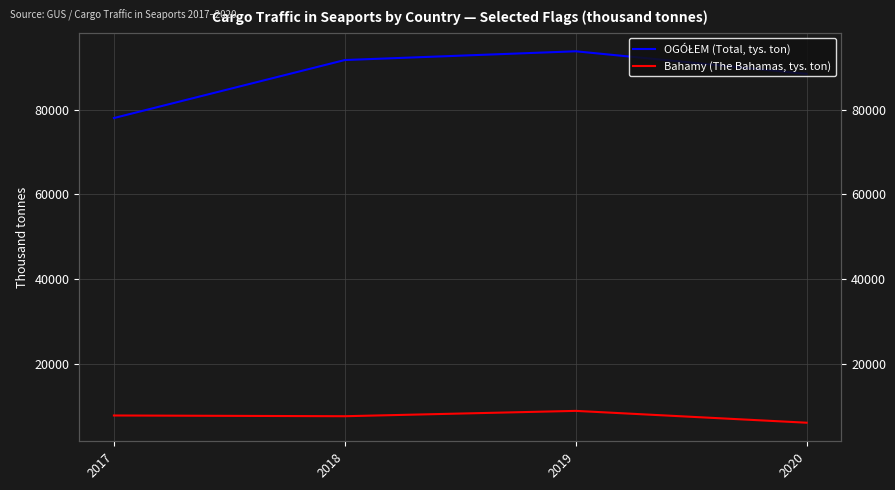

True or false: OGÓŁEM (Total, tys. ton) and Bahamy (The Bahamas, tys. ton) intersect in this chart.

False